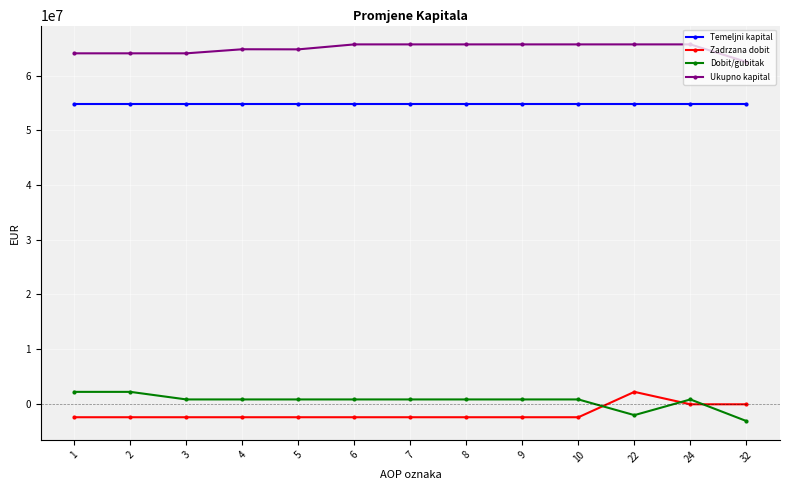

What is the highest value of the Zadrzana dobit series?

2130240